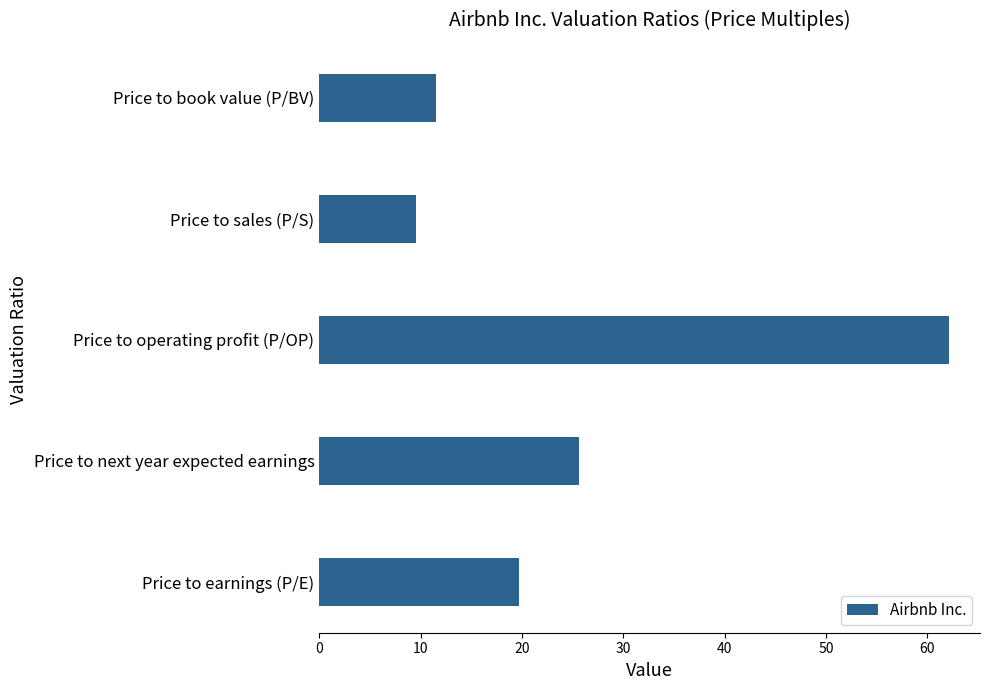

What is the change in value from Price to earnings (P/E) to Price to operating profit (P/OP)?

+42.4